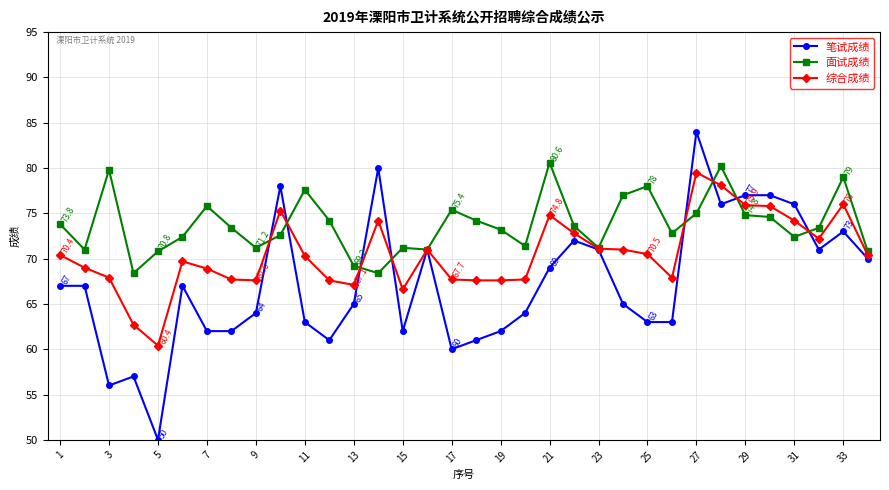

What are all the series names shown in the legend?

笔试成绩, 面试成绩, 综合成绩